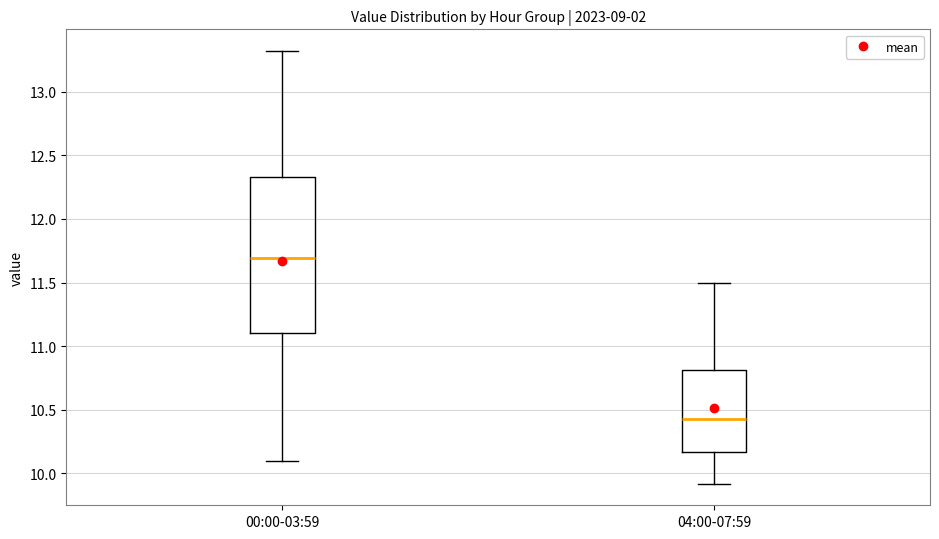

Reading left to right, read every box against the y-axis: the position of its median line, the range the box covers, and the ends of its whiskers. The values are not printed on the chart, so give them approximately, as read against the axis.

00:00-03:59: median 11.70, box 11.10 to 12.35, whiskers 10.10 to 13.30
04:00-07:59: median 10.45, box 10.15 to 10.80, whiskers 9.90 to 11.50